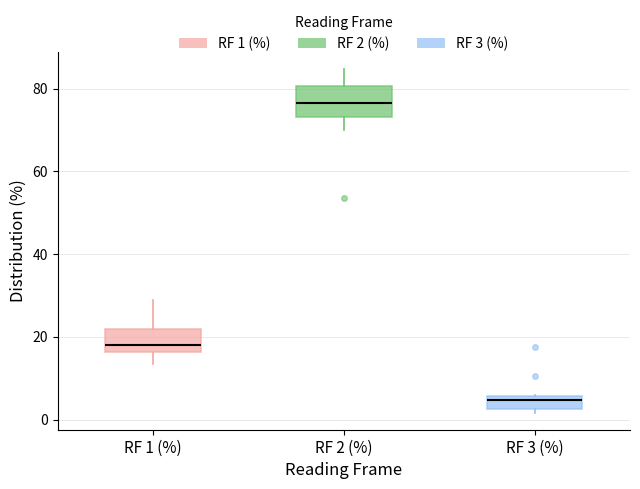

Reading left to right, read every box against the y-axis: the position of its median line, the range the box covers, and the ends of its whiskers. The values are not printed on the chart, so give them approximately, as read against the axis.

RF 1 (%): median 18, box 16 to 22, whiskers 14 to 28
RF 2 (%): median 76, box 74 to 80, whiskers 70 to 84
RF 3 (%): median 4, box 2 to 6, whiskers 2 (just below the box's lower edge) to 6